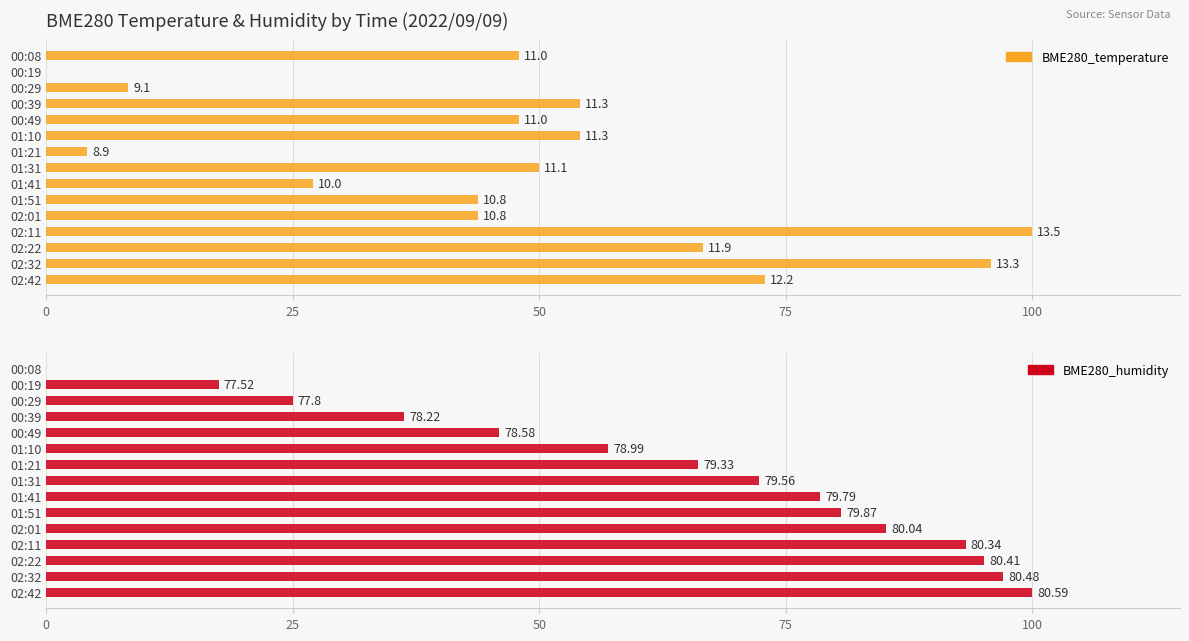

List the series in order of their overall mean, lowest first.

BME280_temperature, BME280_humidity